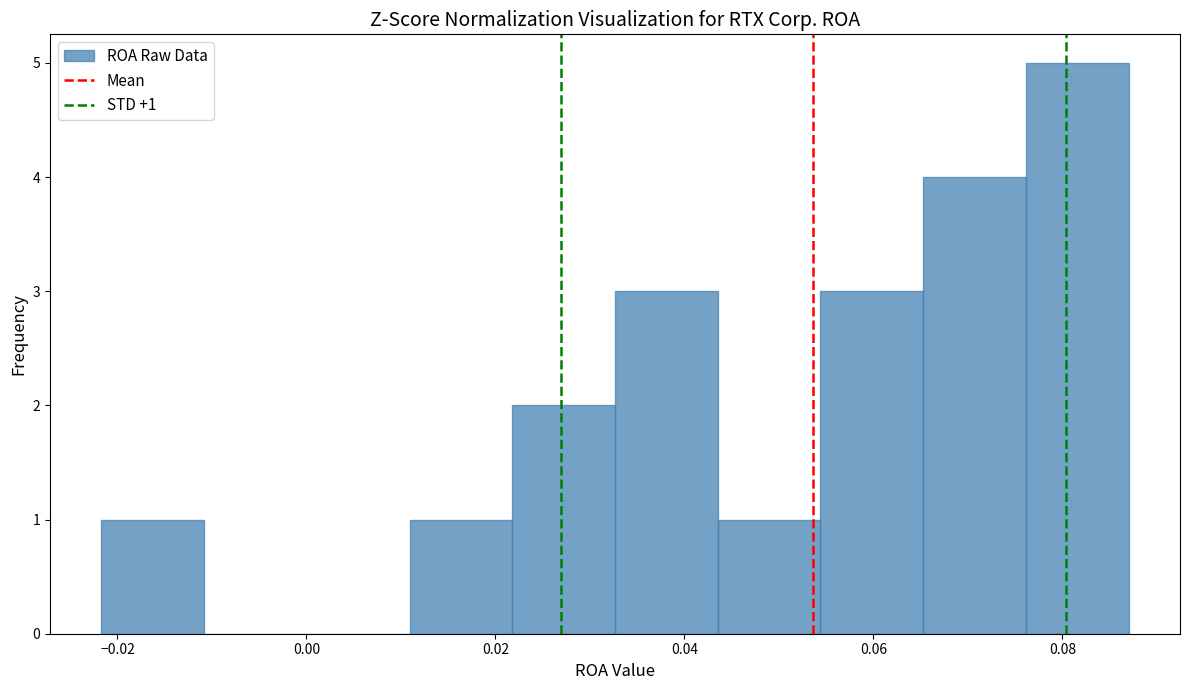

Over which range of the x-axis is the bar tallest?

0.076 to 0.088